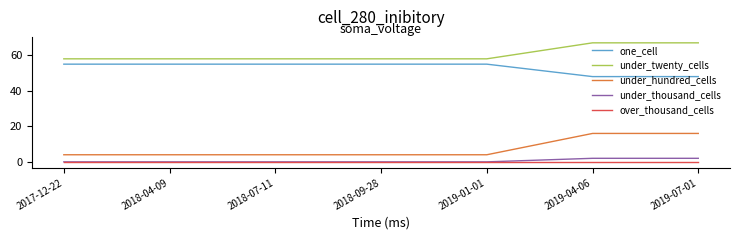

What is the maximum value shown in the chart?

67